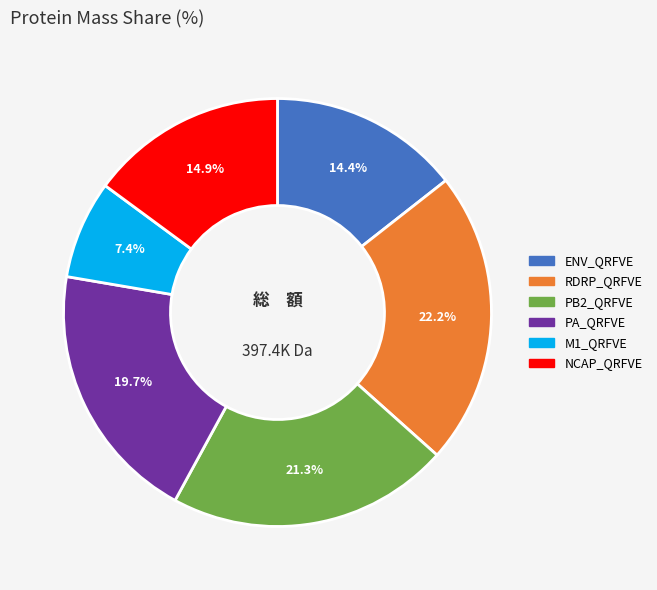

Which slice is the smallest?

M1_QRFVE